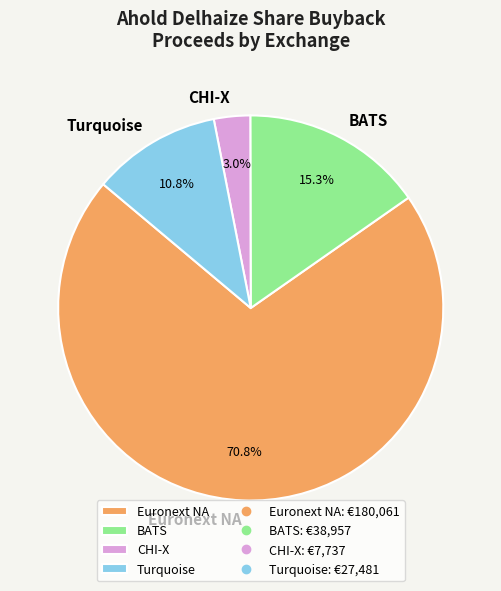

To the nearest percent, what portion does Euronext NA represent?

71%